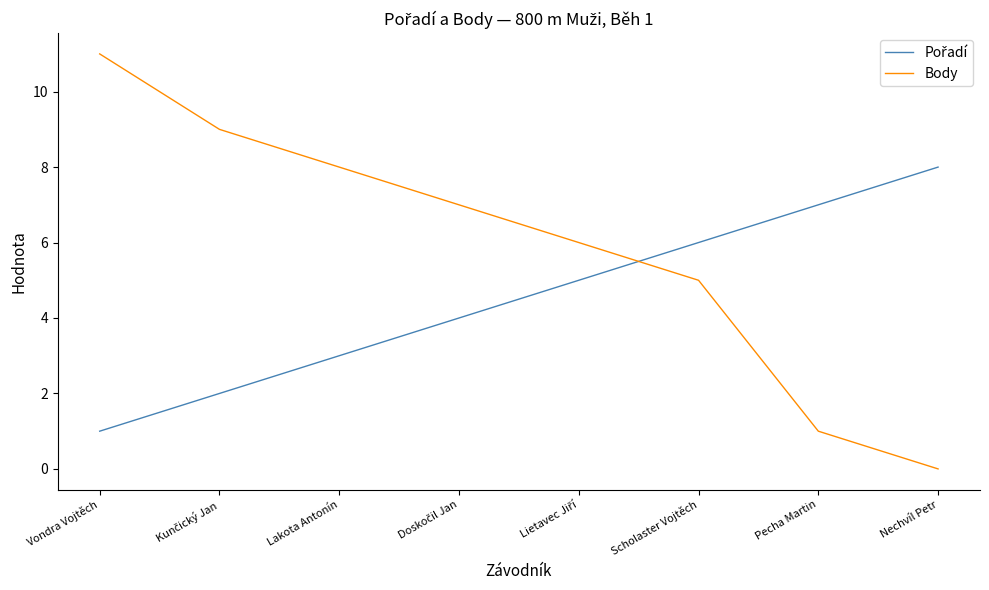

At which category is the sum across all series the highest?

Vondra Vojtěch